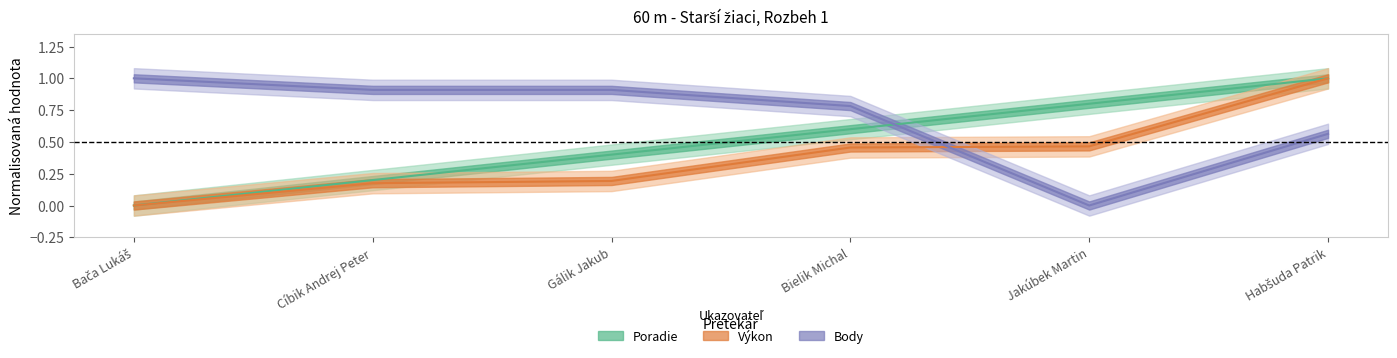

What is the difference between the Poradie values at Habšuda Patrik and Bielik Michal?

0.4